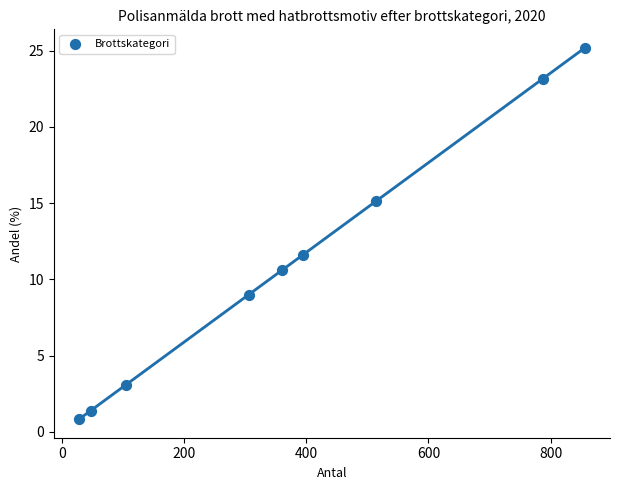

What Y value in the scatter plot is closest to 13?

11.6